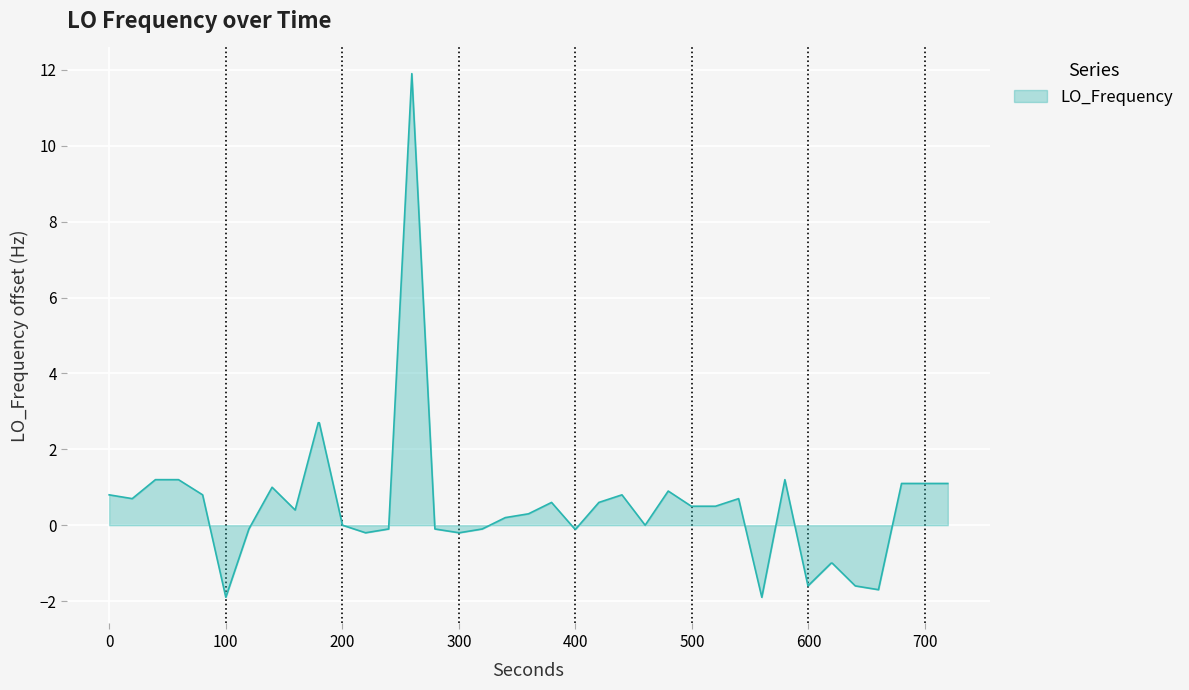

What is the difference between the maximum and minimum values?

13.8